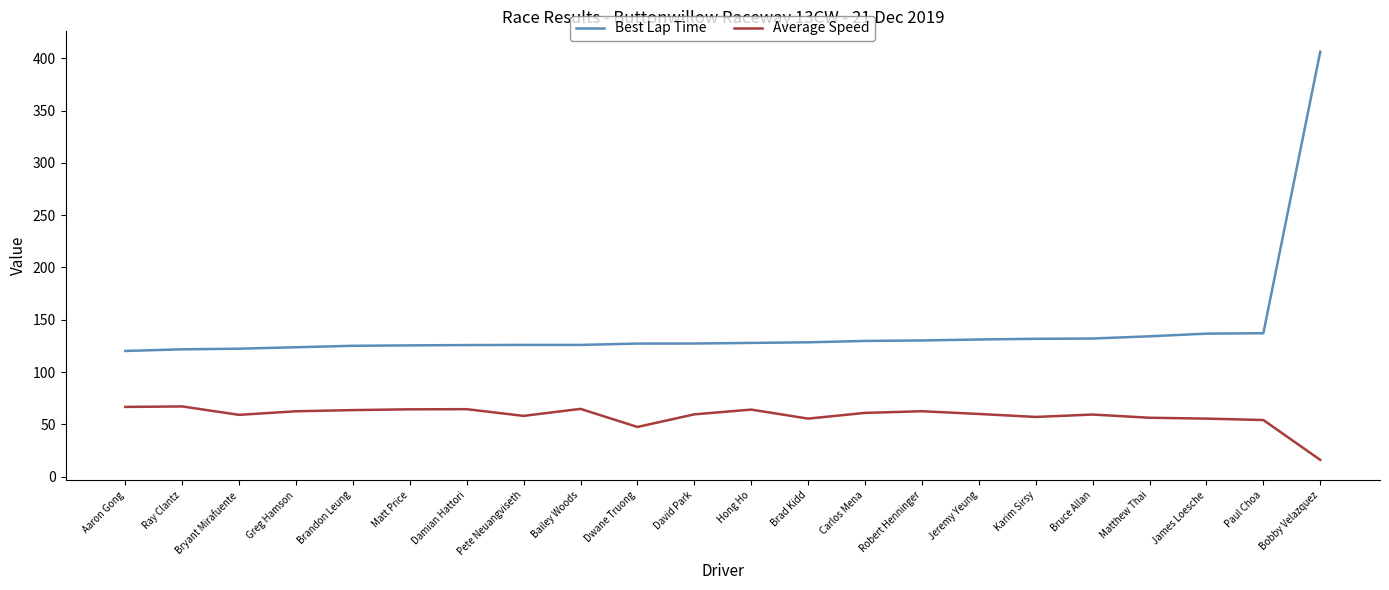

What position from the left is David Park?

11